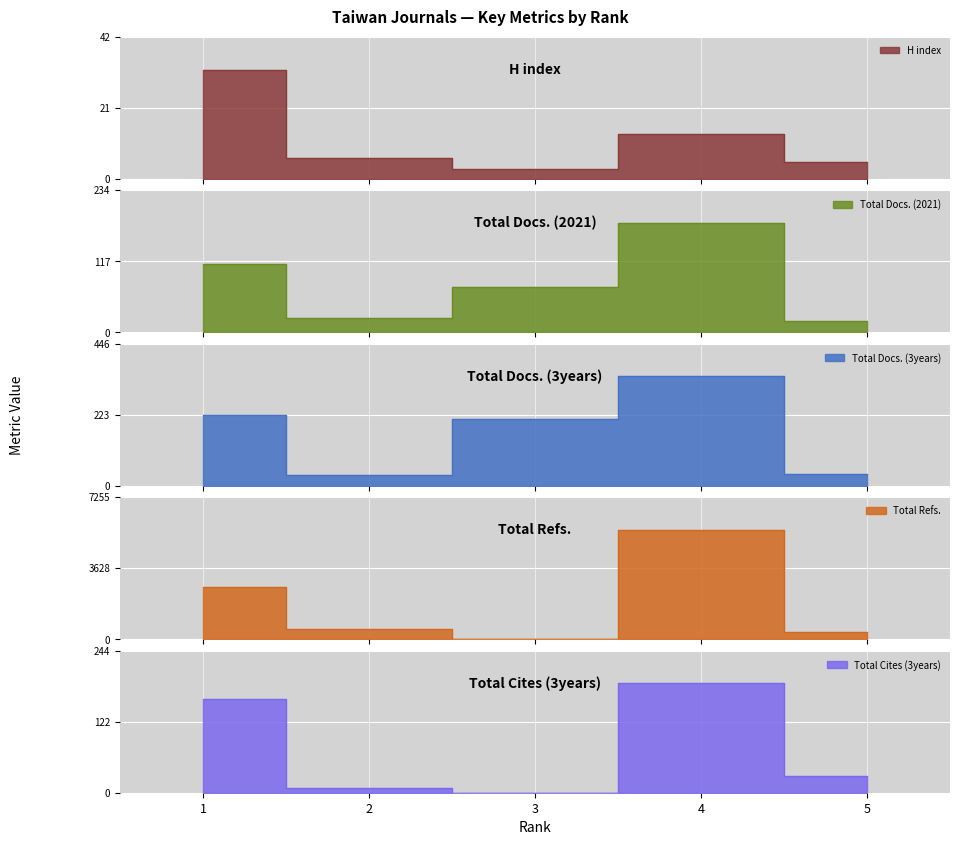

At which category is the sum across all series the highest?

4